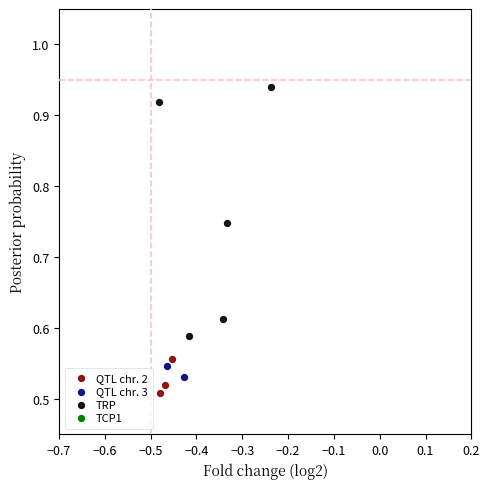

Which series reaches the maximum Y coordinate?

TRP